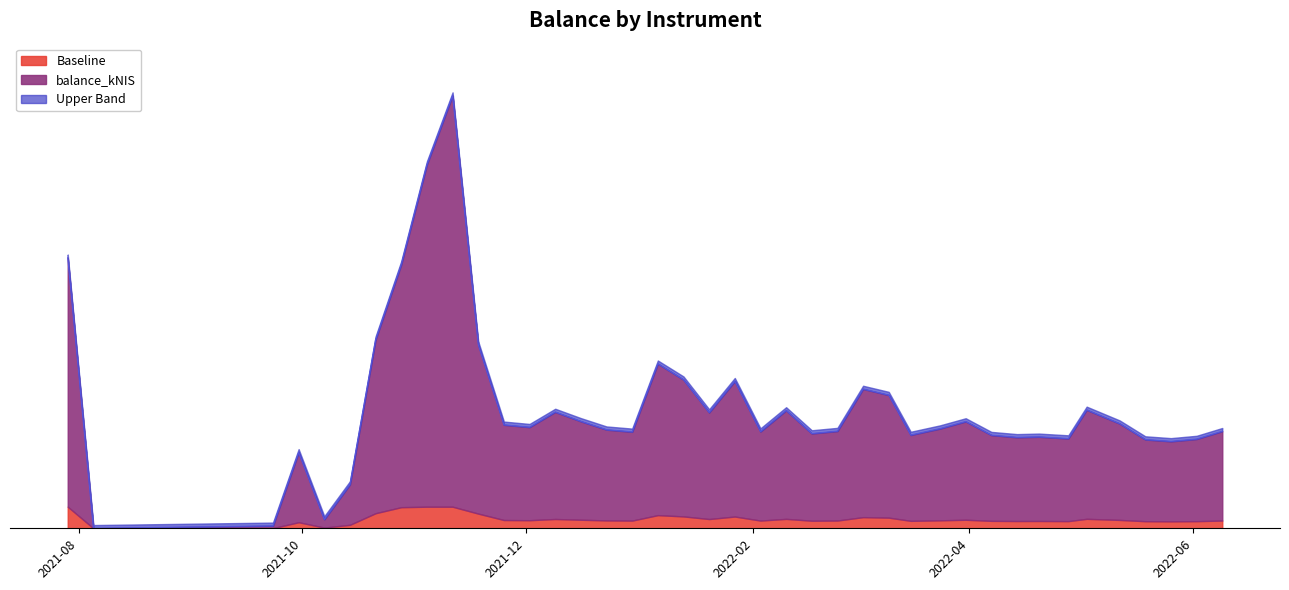

Does the chart display data point markers on the line(s)?

No